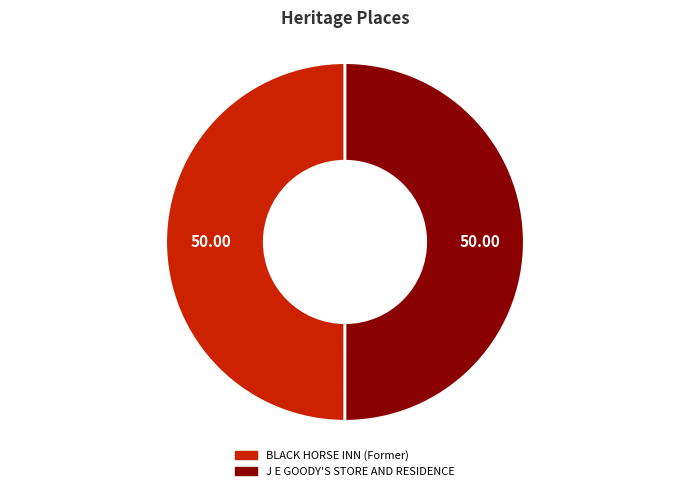

How many segments does this pie chart have?

2